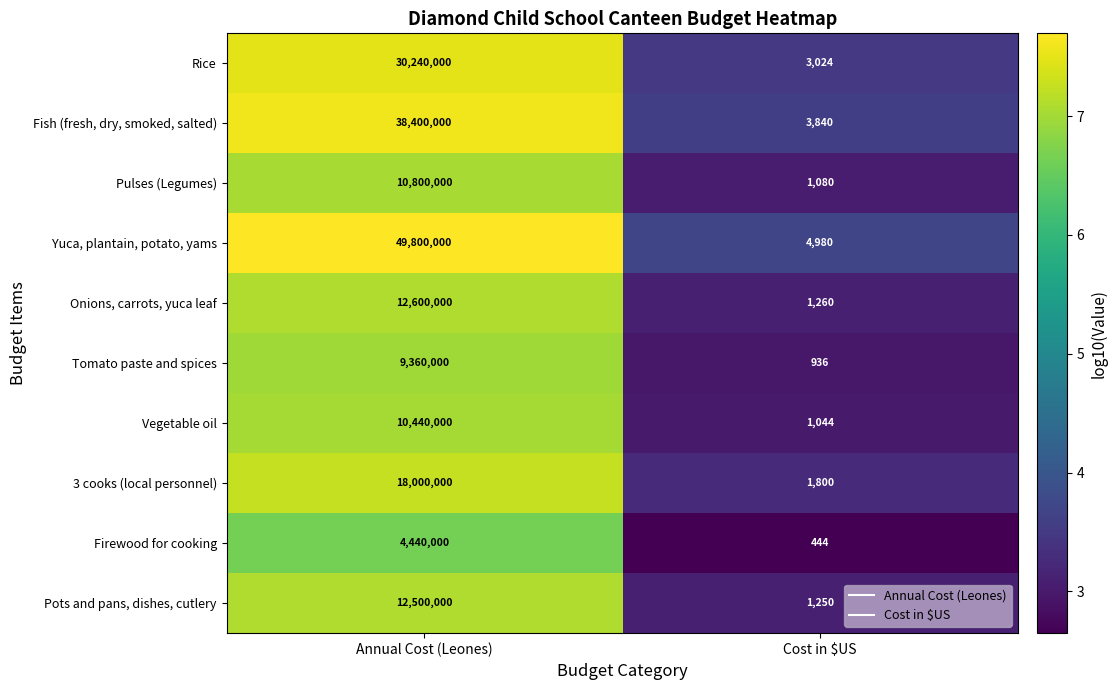

What value does the Firewood for cooking series have at Annual Cost (Leones), to the nearest 50?

4440000